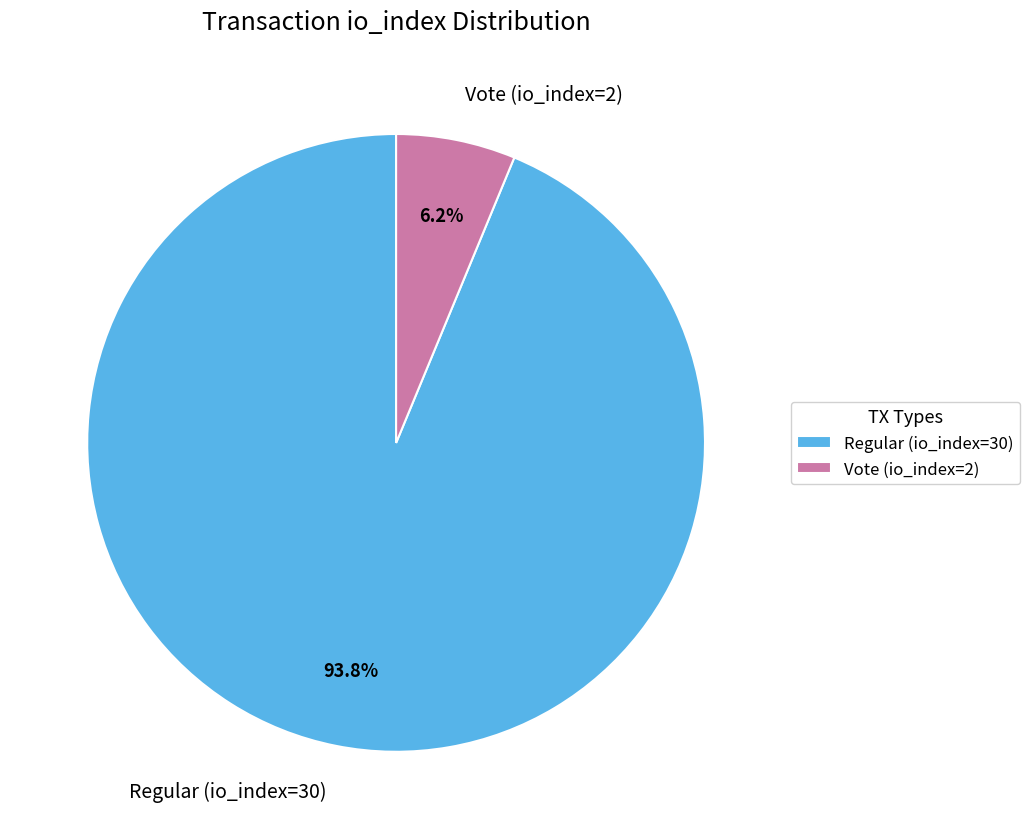

Is Vote (io_index=2) the majority of the pie?

No